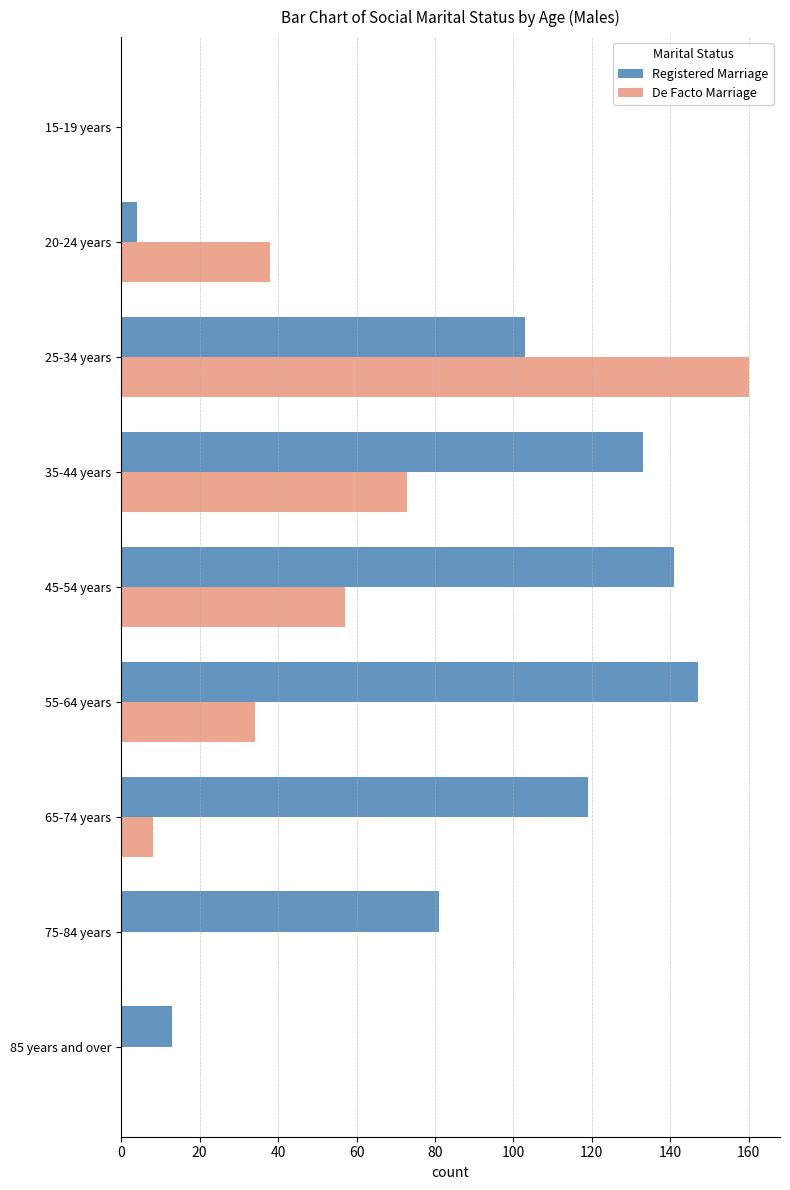

True or false: De Facto Marriage has a value of 70 at 75-84 years.

False